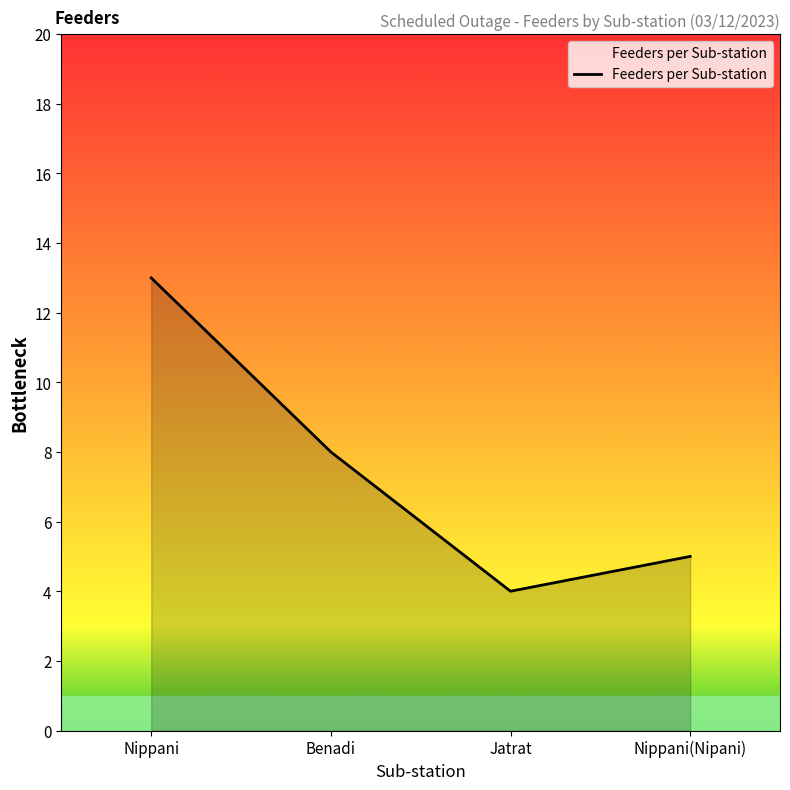

What is the greatest value displayed?

13